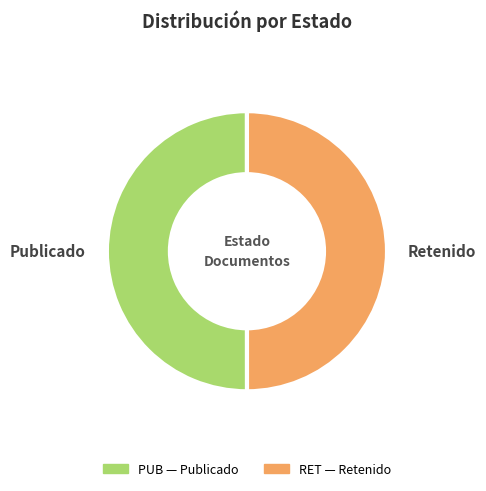

What is the ratio of the value at Retenido to the value at Publicado?

1.0